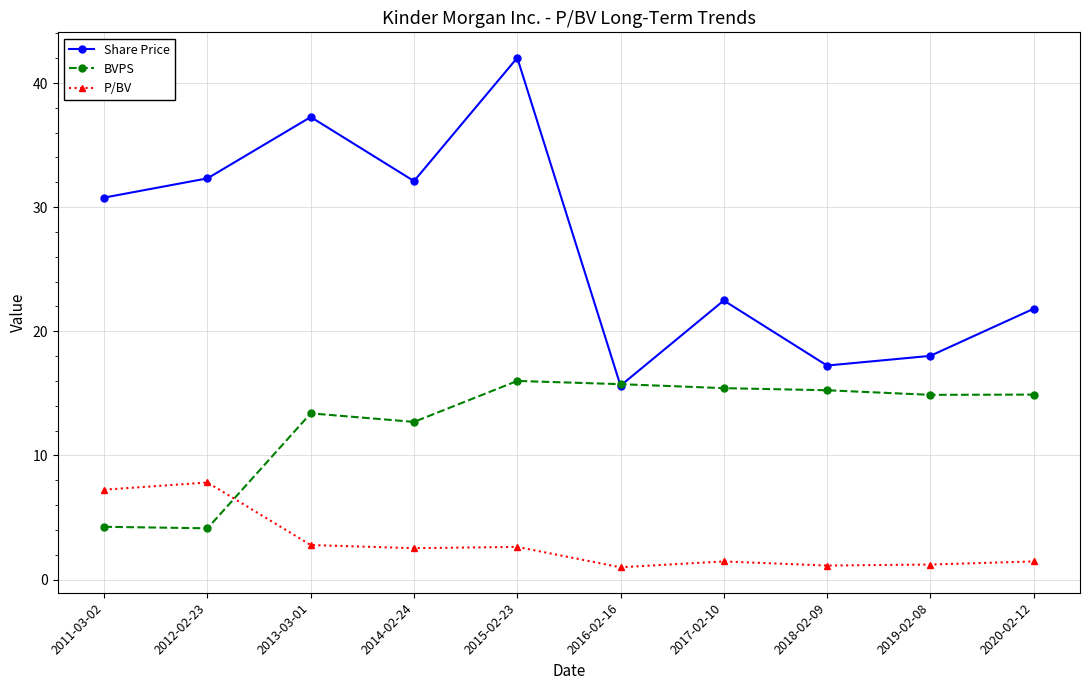

What is the difference between the highest and lowest values at 2015-02-23?

39.4